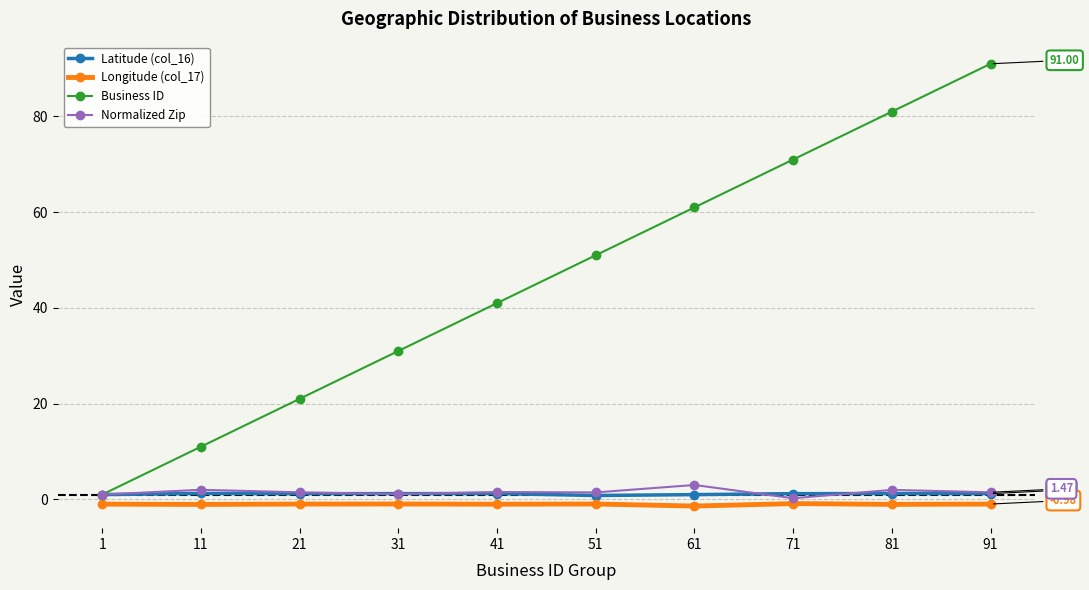

At which category is the sum across all series the highest?

91